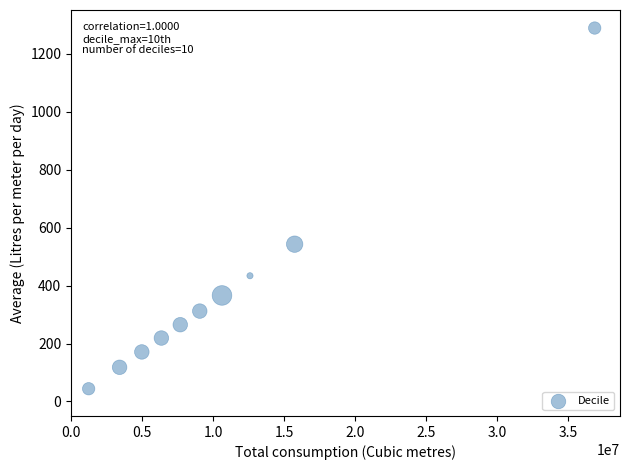

What Y value in the scatter plot is closest to 666?

543